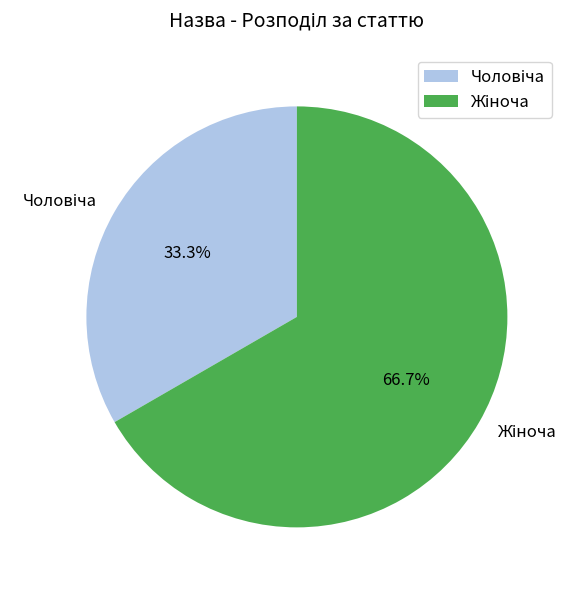

Count the number of slices in the pie.

2